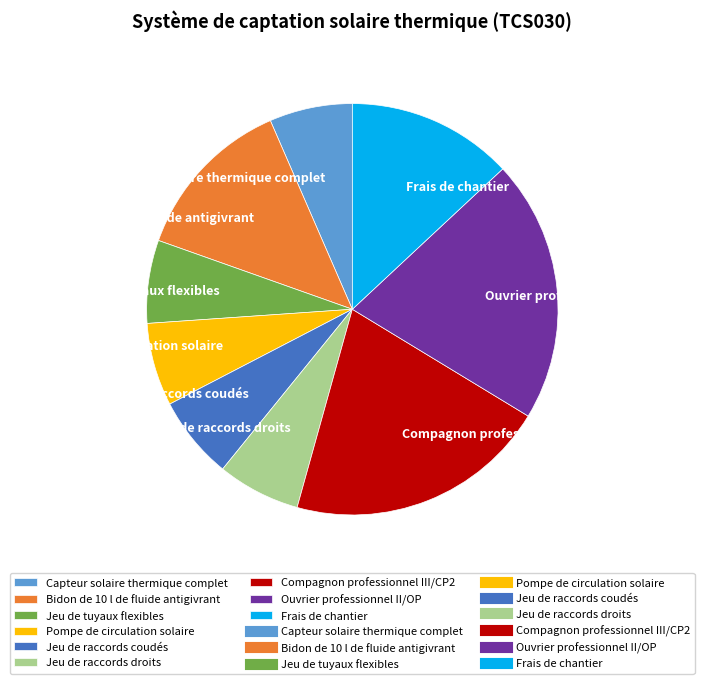

Combined, do Compagnon professionnel III/CP2 and Jeu de raccords droits account for over 50%?

No